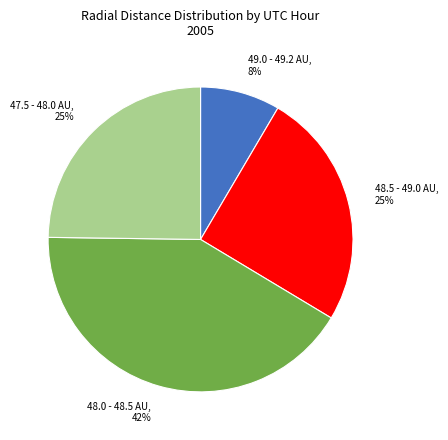

What is the ratio of the value at 48.5 - 49.0 AU, 25% to the value at 47.5 - 48.0 AU, 25%?

1.0